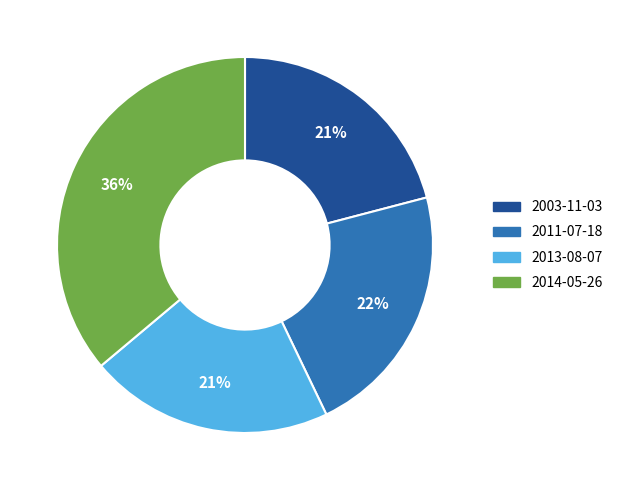

Is there any slice that represents more than half of the pie?

No